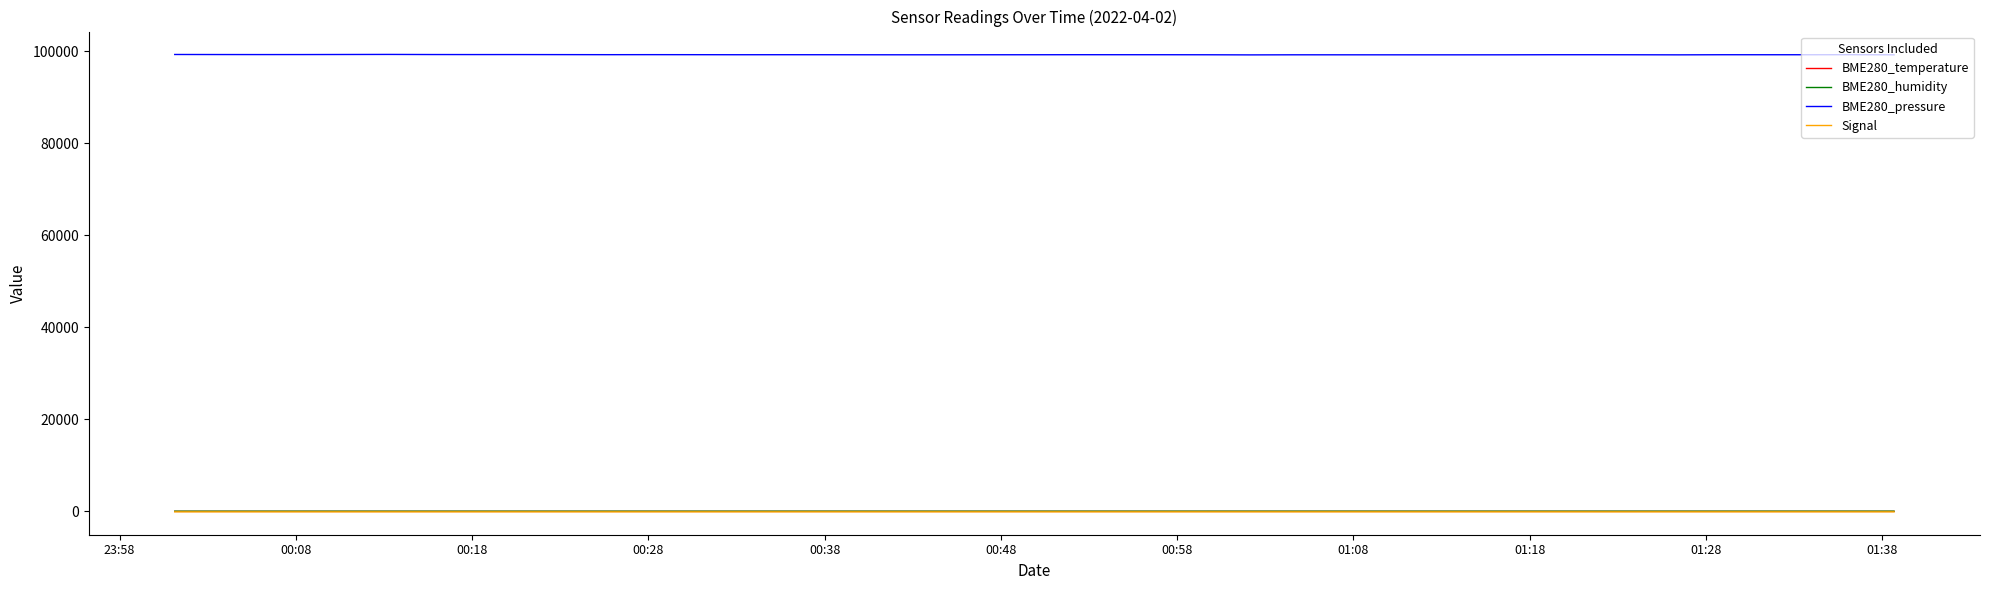

What is the difference between the second highest and minimum values in the Signal series?

3.0